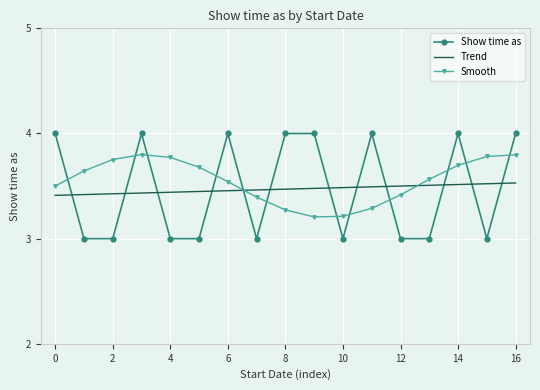

What is the difference between the maximum and minimum values in the Show time as series?

1.0